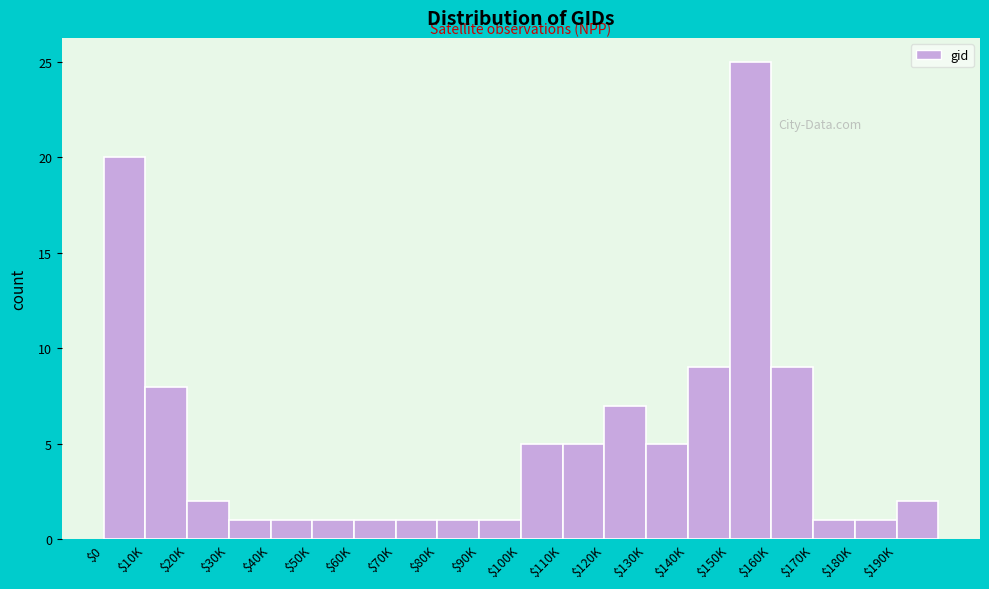

Reading right to left, list all the values displayed in this chart.

2	1	1	9	25	9	5	7	5	5	1	1	1	1	1	1	1	2	8	20